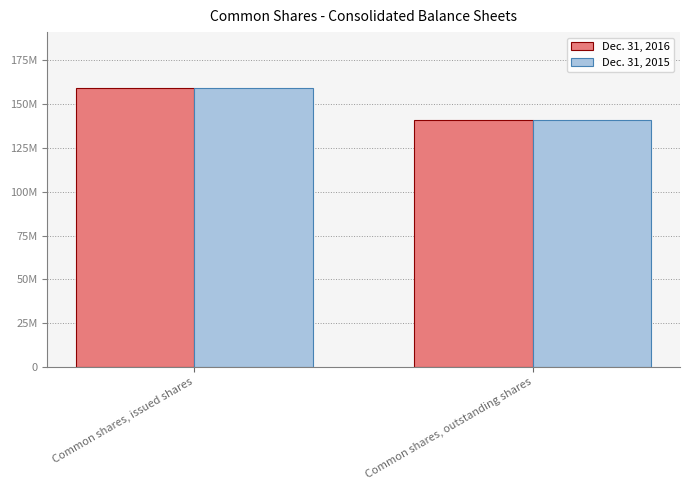

Reading left to right, list all the values displayed in this chart.

Dec. 31, 2016: 159341955	140858765
Dec. 31, 2015: 159341955	140858765